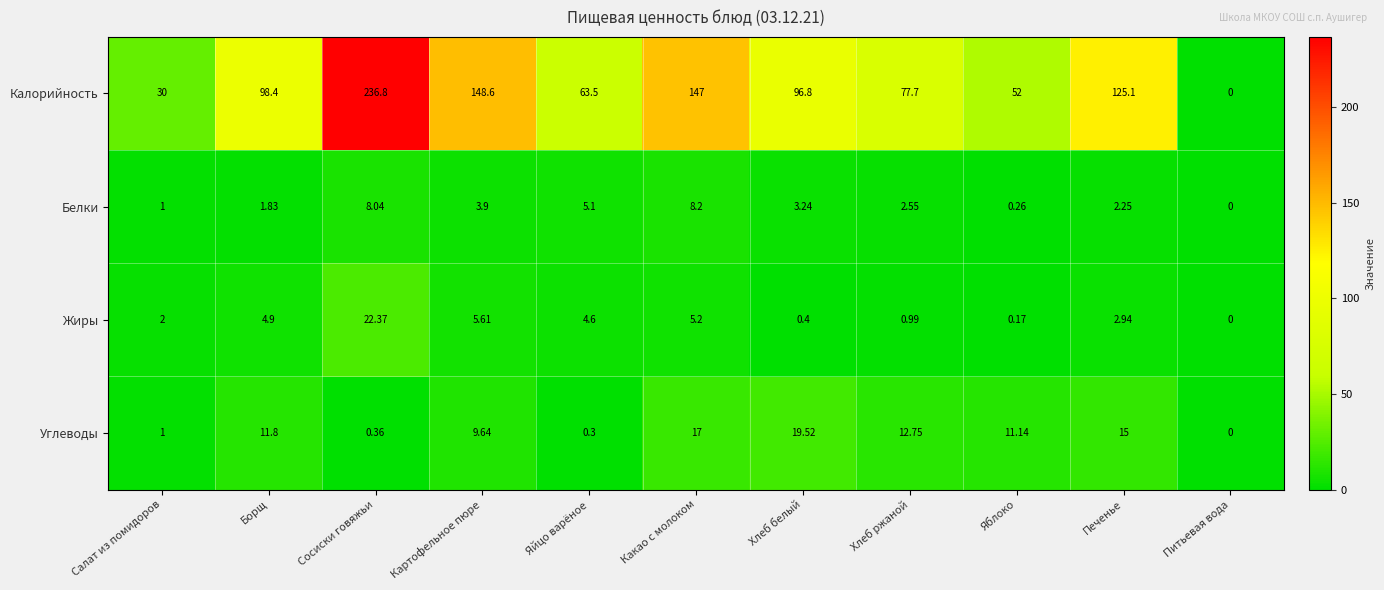

How many distinct data groups are displayed?

4